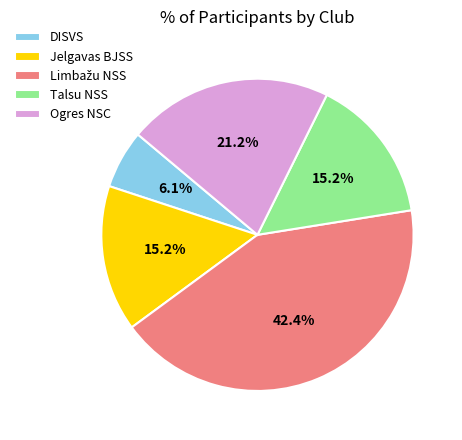

How much of the chart is everything except DISVS?

93.9%